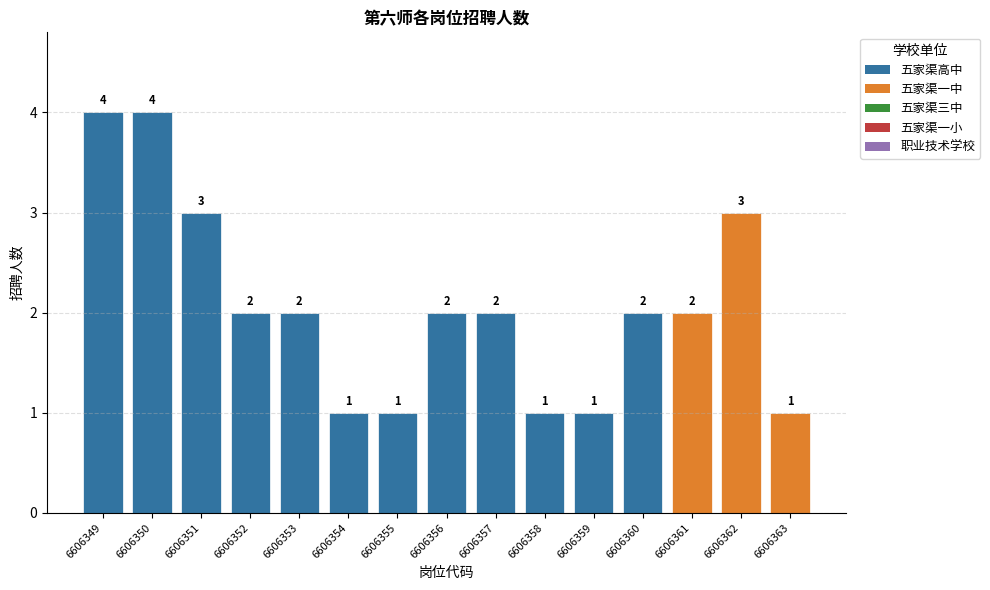

At which label does the data first exceed 2?

6606349